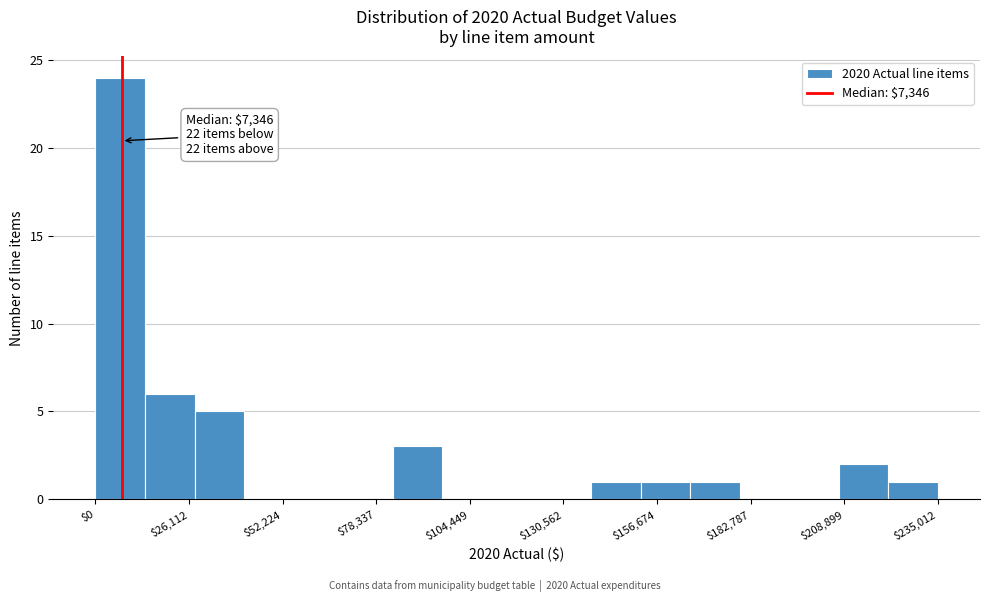

Around what value on the x-axis is the tallest bar? Give the approximate position of its centre, as read against the axis.

5000